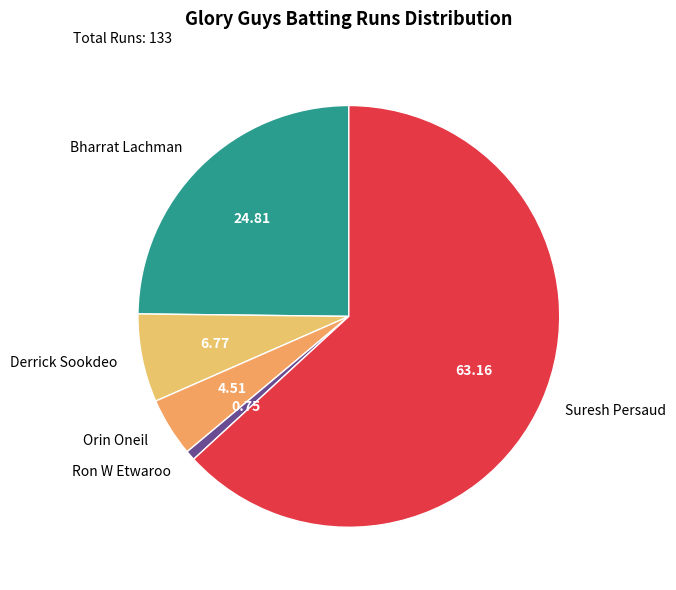

The Suresh Persaud slice represents 57% of the pie. True or false?

False